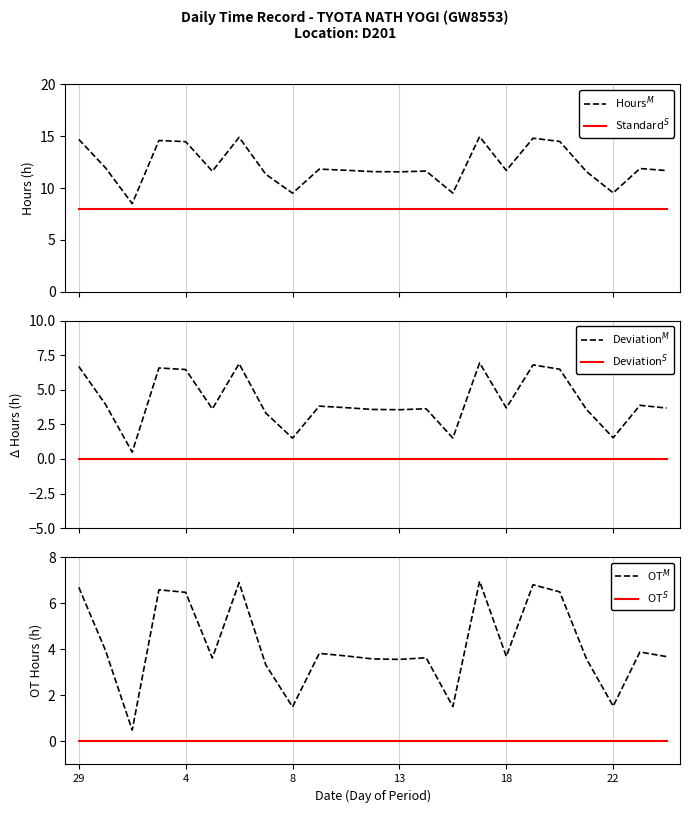

Does the chart have visible grid lines?

Yes